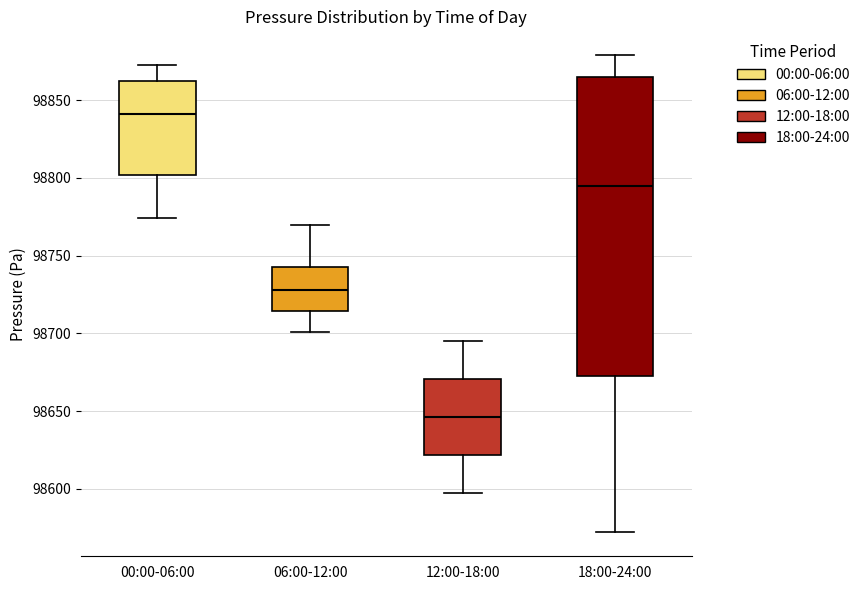

Where is the lower edge of the box for 06:00-12:00 on the y-axis? The values are not printed on the chart, so give them approximately, as read against the axis.

98715